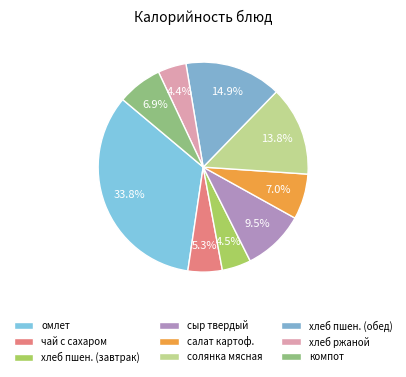

Is there a majority slice in this chart?

No